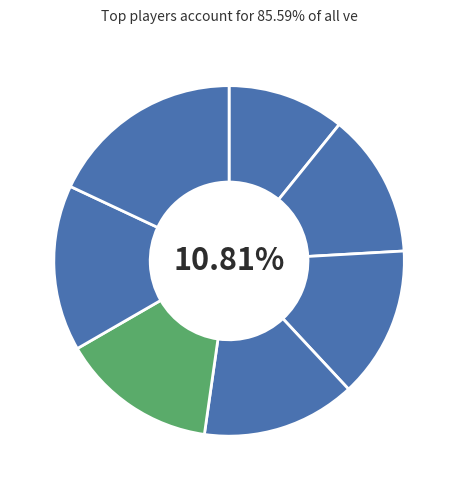

To the nearest percent, what percentage of the pie is Adam Boles?

14%